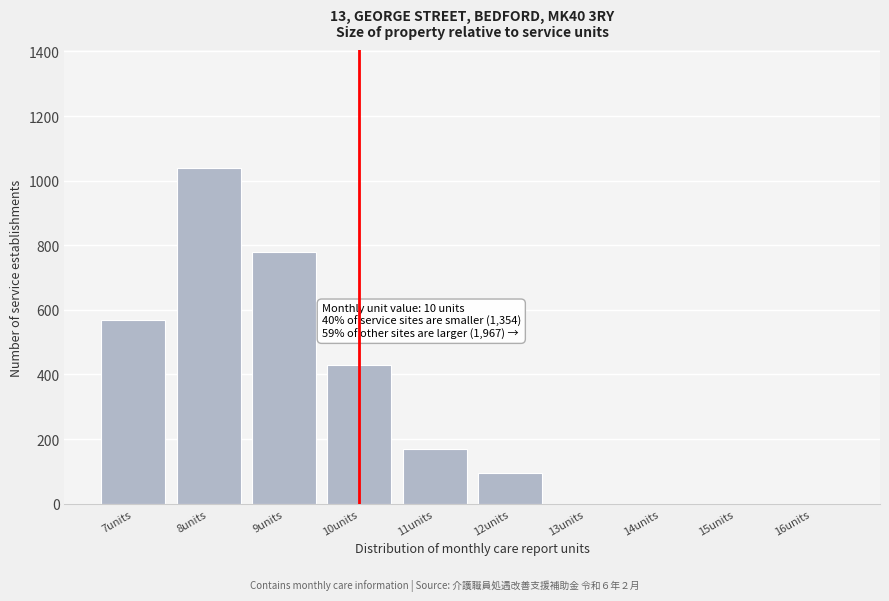

Reading left to right, what are all the values shown in this chart?

7units=570	8units=1040	9units=780	10units=430	11units=170	12units=95	13units=0	14units=0	15units=0	16units=0